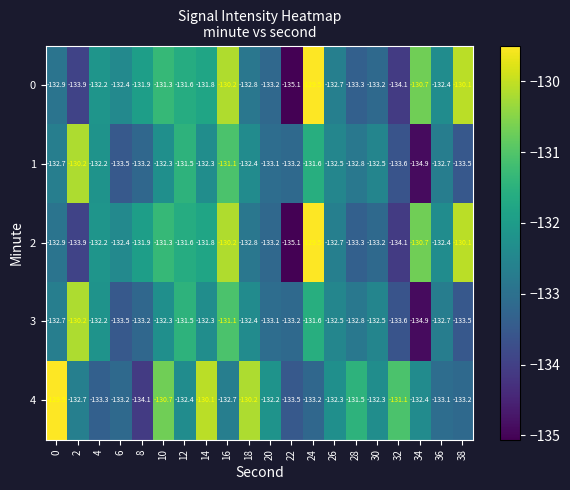

What value does the 1 series have at 14?

-132.3